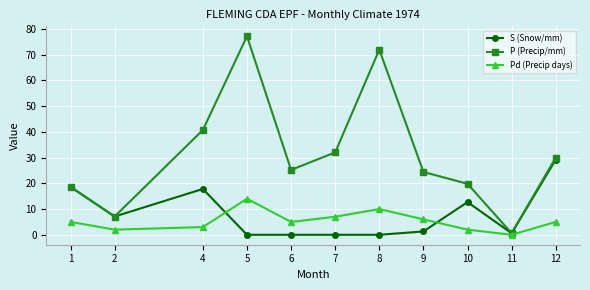

What is the value of the Pd (Precip days) point at the 1st from the left?

5.0